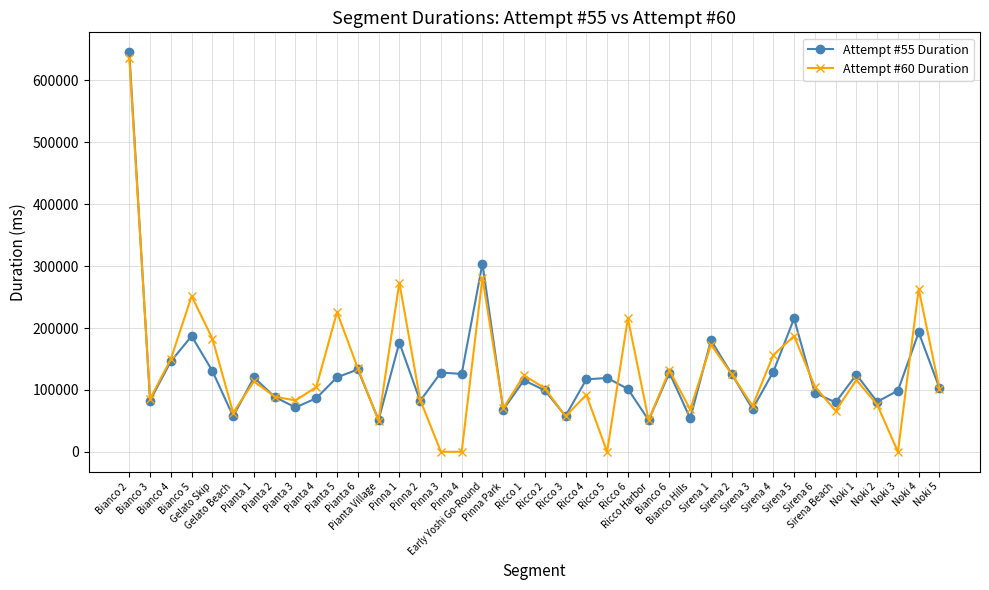

Which series has the largest range (max minus min)?

Attempt #60 Duration